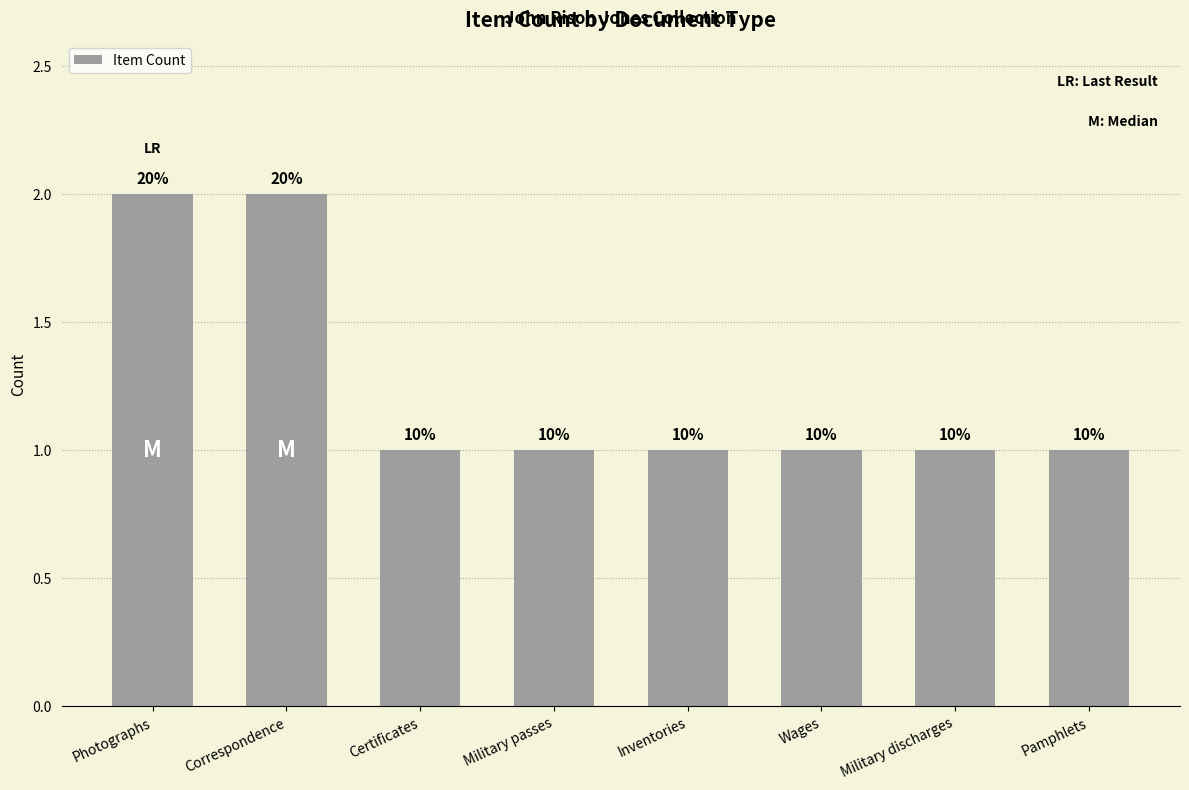

What is the value of the 4th bar from the left?

1